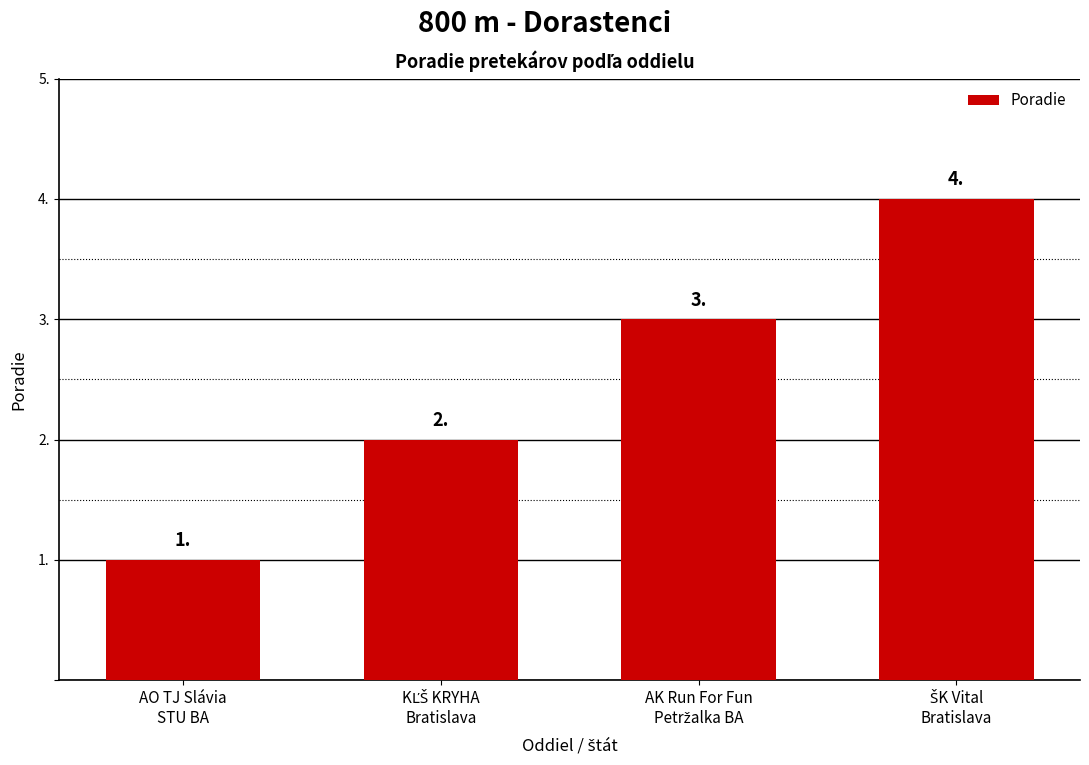

What is the value of the 4th bar from the left?

4